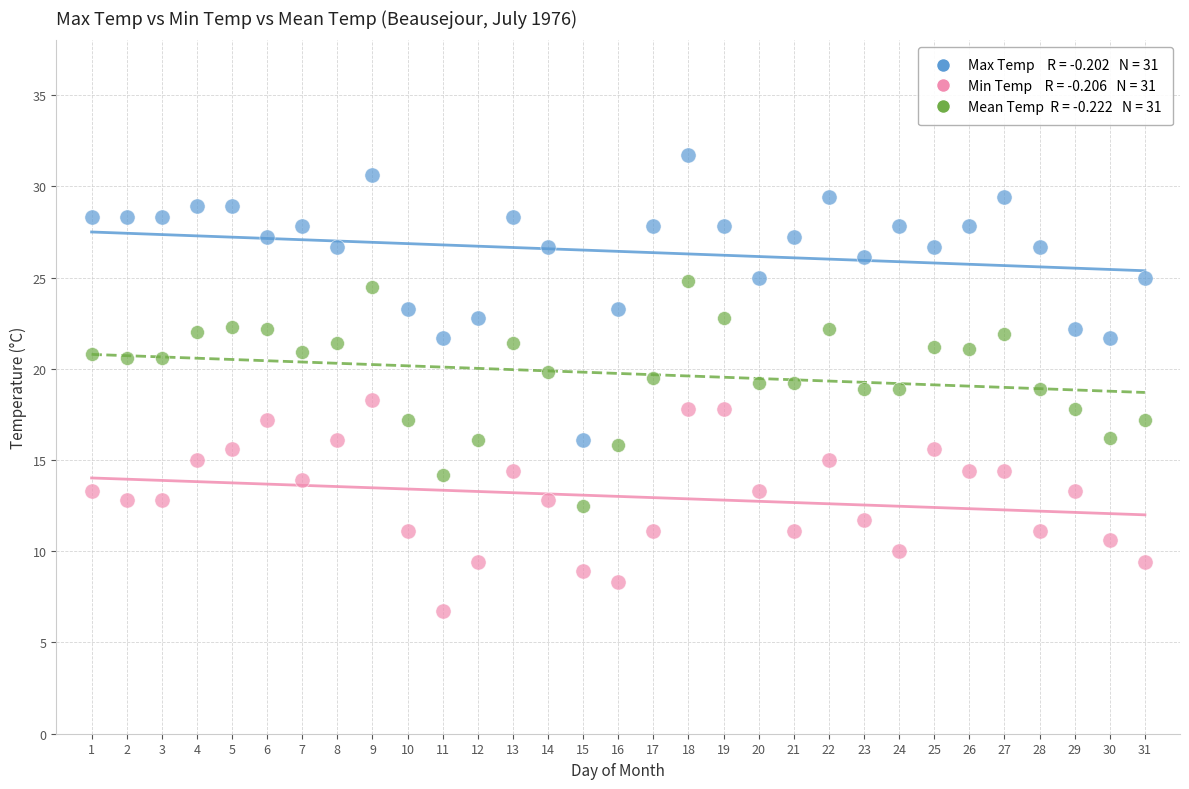

Across all data points, what is the range of Y values (max minus min)?

25.0